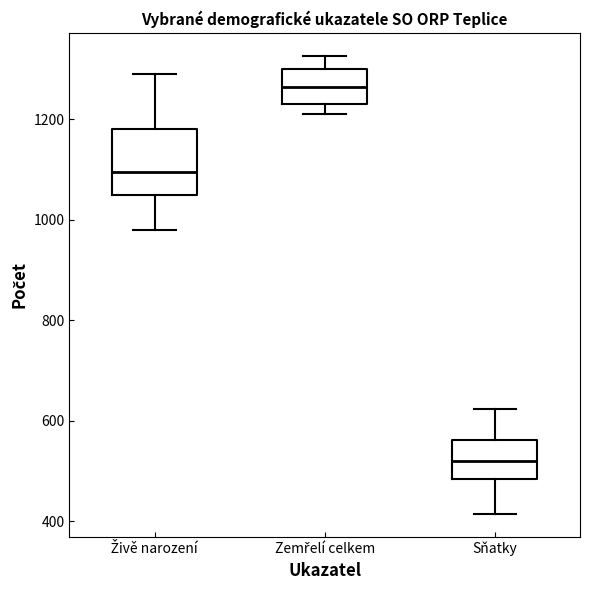

Reading left to right, transcribe this box plot: for each box, give where its median line is, the range the box spans, and where its two whiskers end, as read against the y-axis. The values are not printed on the chart, so give them approximately, as read against the axis.

Živě narození: median 1100, box 1040 to 1180, whiskers 980 to 1300
Zemřelí celkem: median 1260, box 1240 to 1300, whiskers 1220 to 1320
Sňatky: median 520, box 480 to 560, whiskers 420 to 620